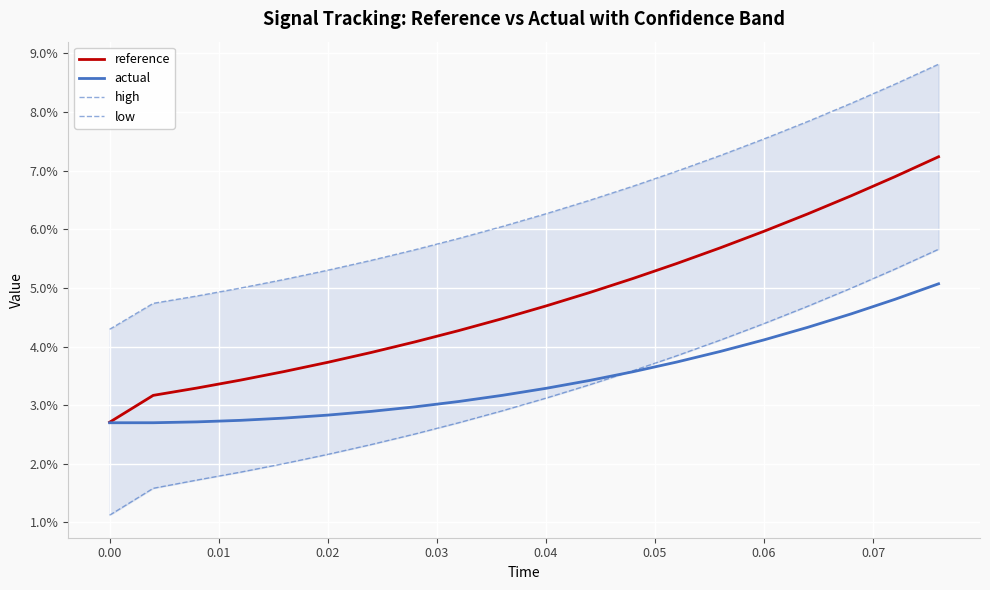

Count the low values in the range 0 to 1.

20